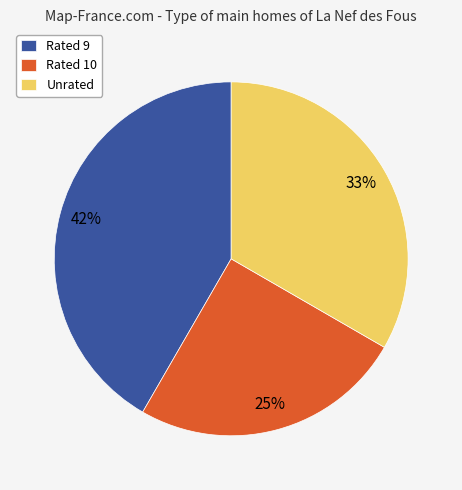

What is the ratio of the value at Rated 9 to the value at Rated 10?

1.7